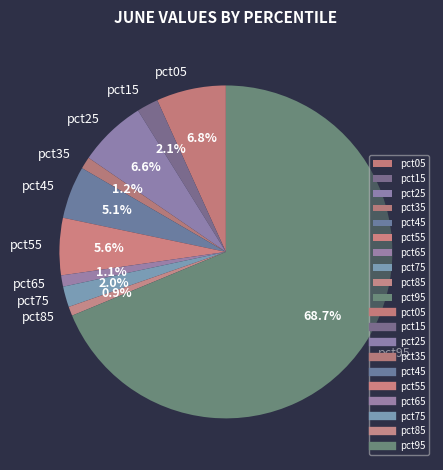

How many slices are in this pie chart?

10